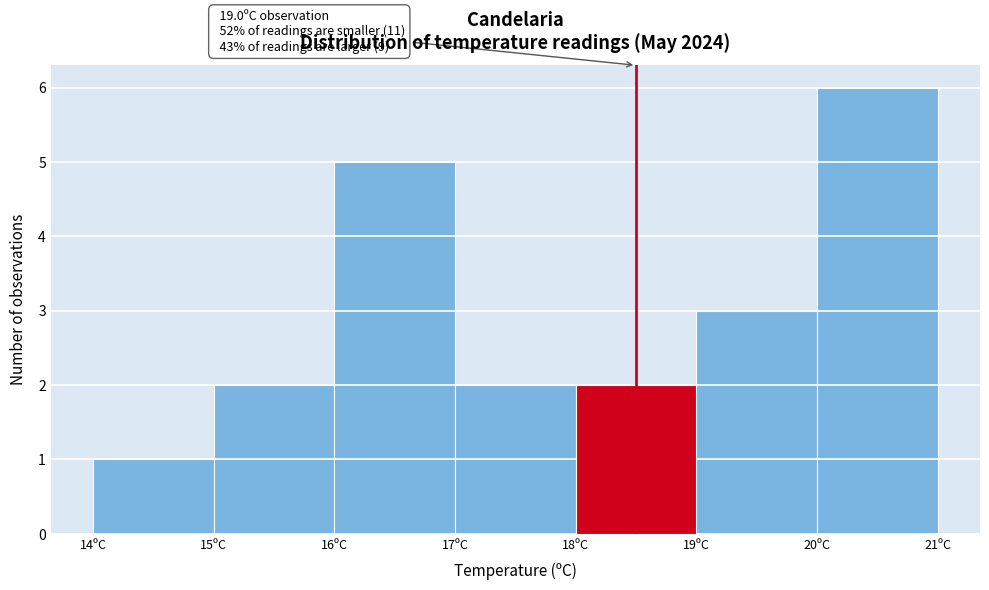

Reading left to right, transcribe all the data shown in this chart.

14ºC=1	15ºC=2	16ºC=5	17ºC=2	18ºC=2	19ºC=3	20ºC=6